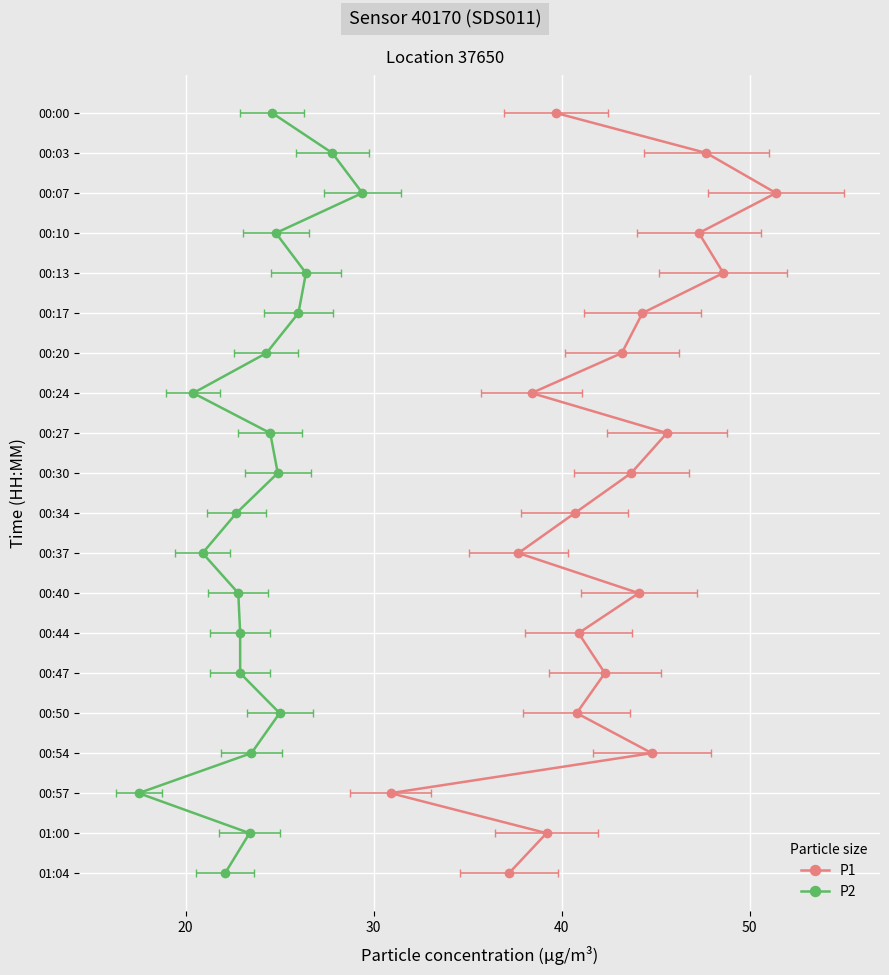

Is it true that P2 equals 3 at 10?

False